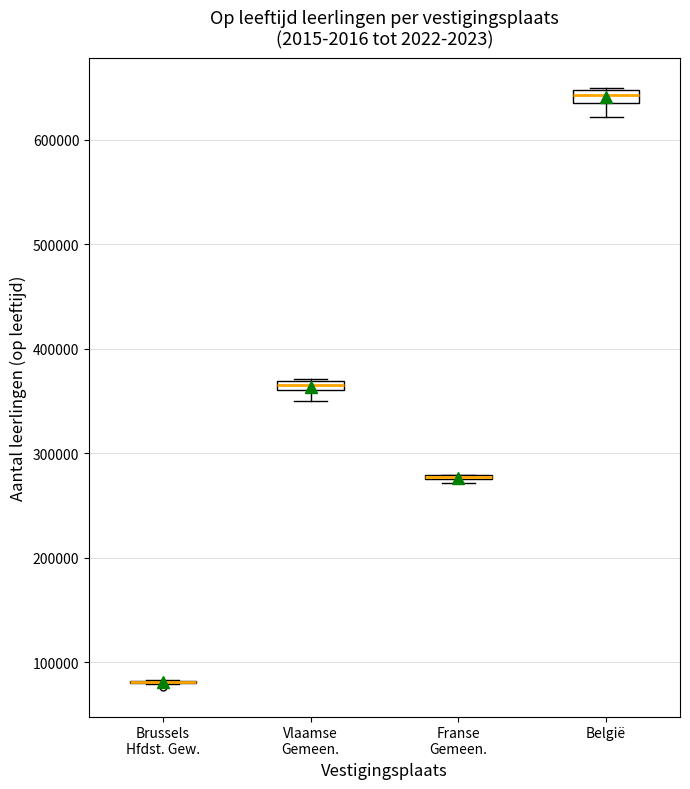

Where does the lower whisker of the box for België end on the y-axis? The values are not printed on the chart, so give them approximately, as read against the axis.

620000